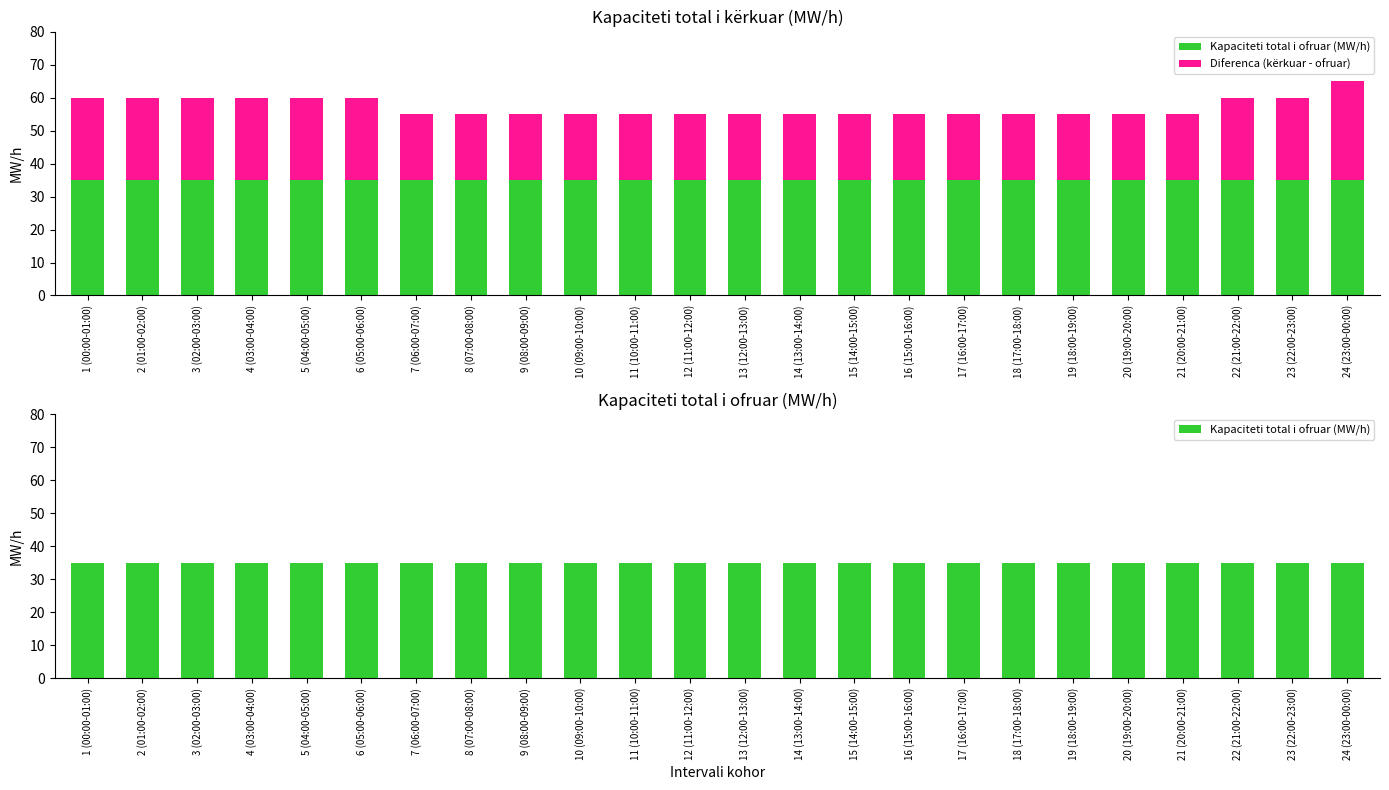

At how many categories does at least one series exceed 29?

24